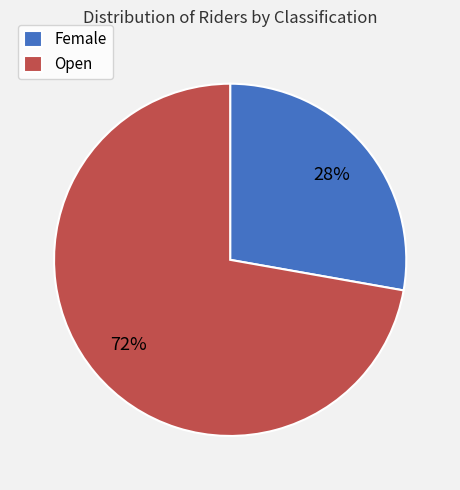

To the nearest percent, what is the difference between the largest and smallest slice percentages?

44%